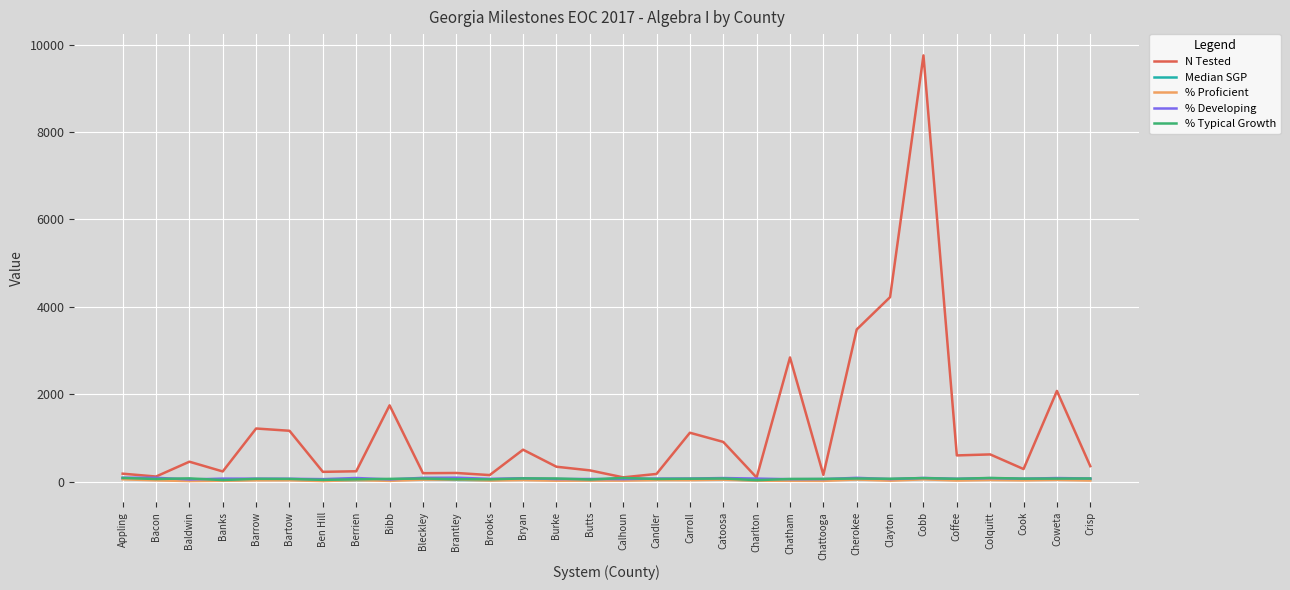

True or false: Median SGP has a value of 37.0 at Brantley.

True